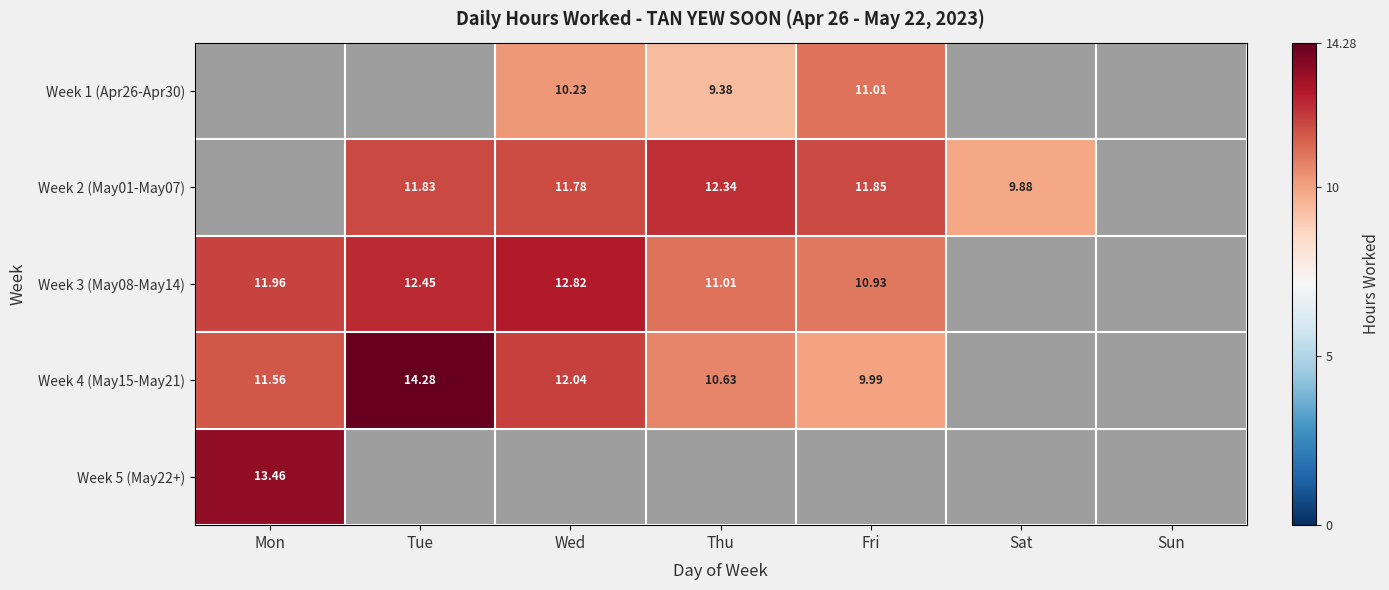

What is the smallest value displayed?

9.4